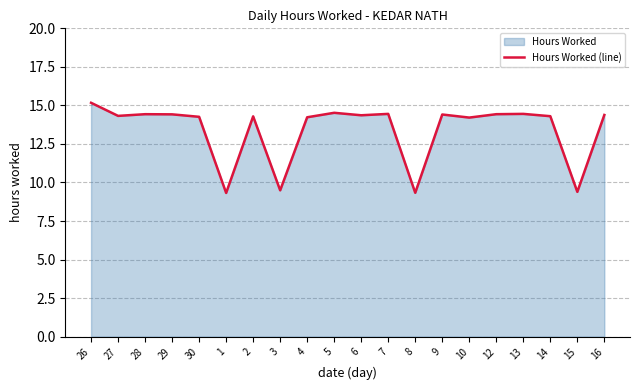

What is the value of the 20th point from the left?

14.4